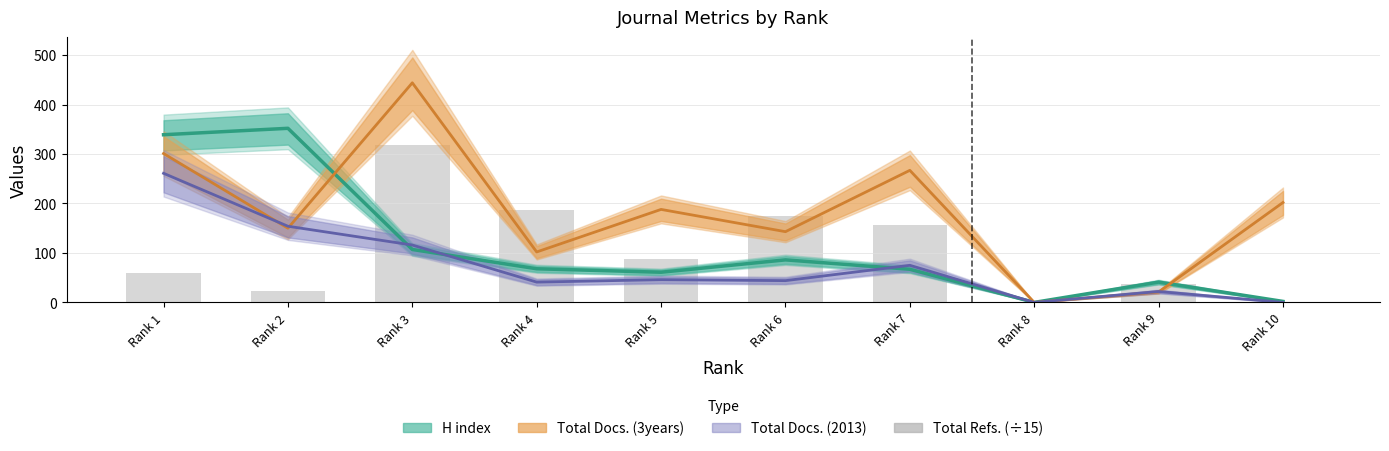

What is the difference between the second highest and second lowest values in the Total Docs. (3years) series?

280.0